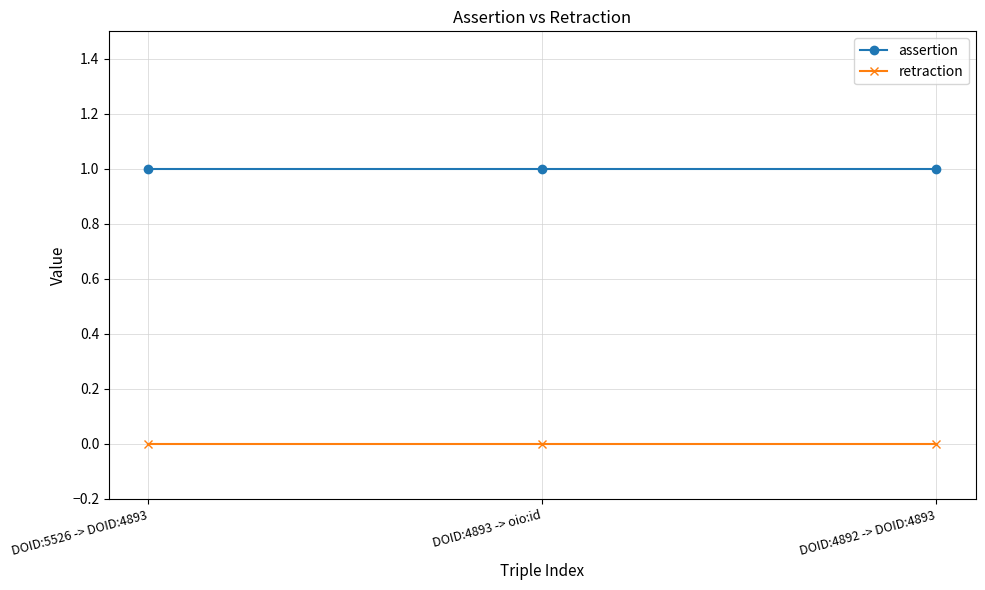

What is the label of the 3rd point from the left?

DOID:4892 -> DOID:4893